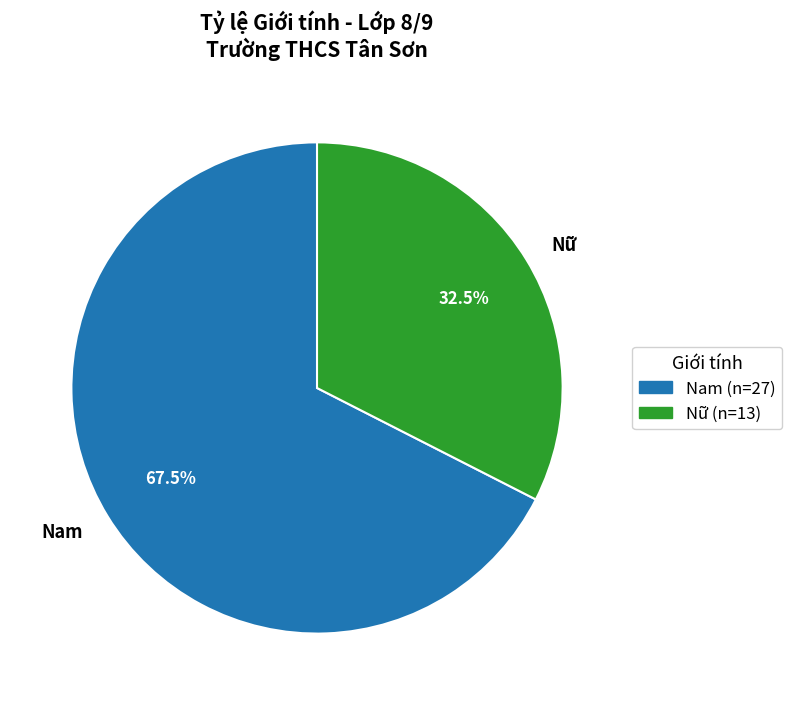

What portion of the pie excludes Nữ?

67.5%